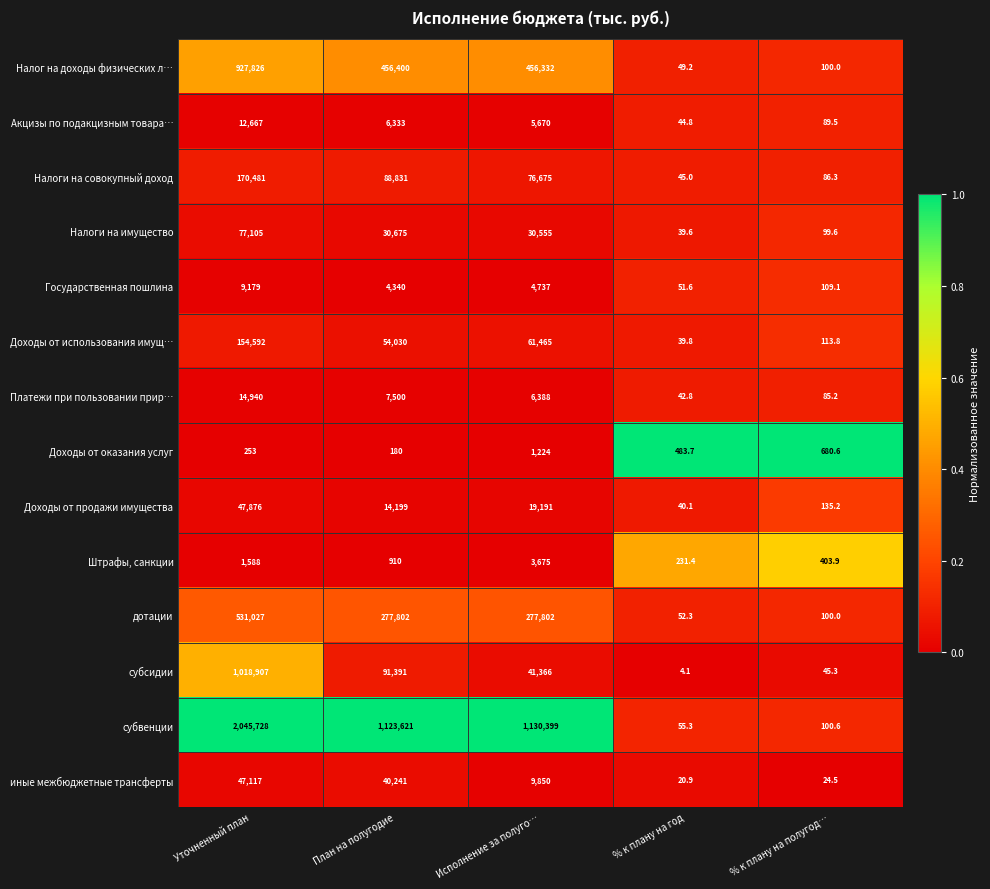

Rank the series at План на полугодие from highest to lowest value.

субвенции, Налог на доходы физических л…, дотации, субсидии, Налоги на совокупный доход, Доходы от использования имущ…, иные межбюджетные трансферты, Налоги на имущество, Доходы от продажи имущества, Платежи при пользовании прир…, Акцизы по подакцизным товара…, Государственная пошлина, Штрафы, санкции, Доходы от оказания услуг